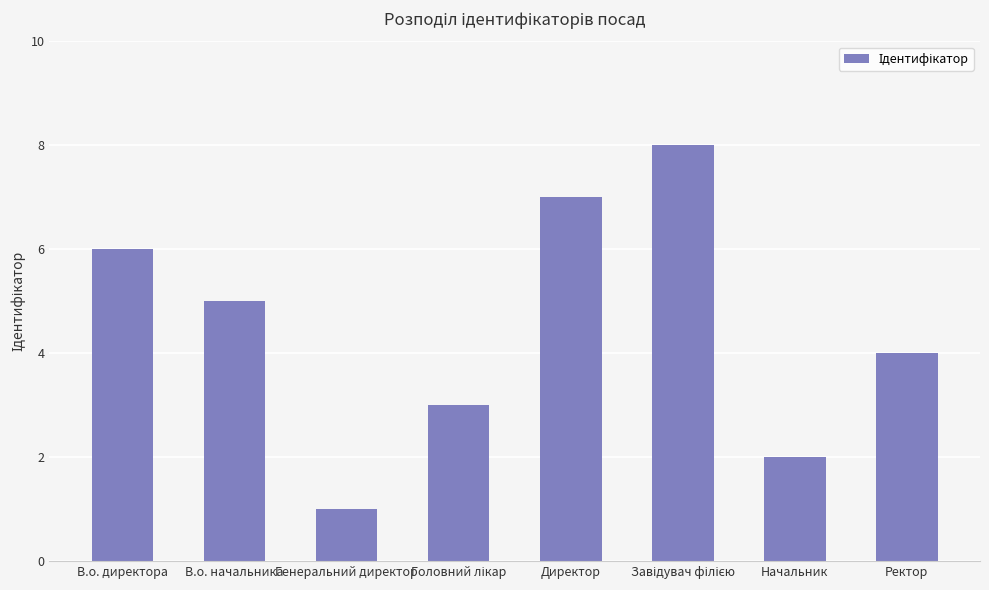

What is the greatest value displayed?

8